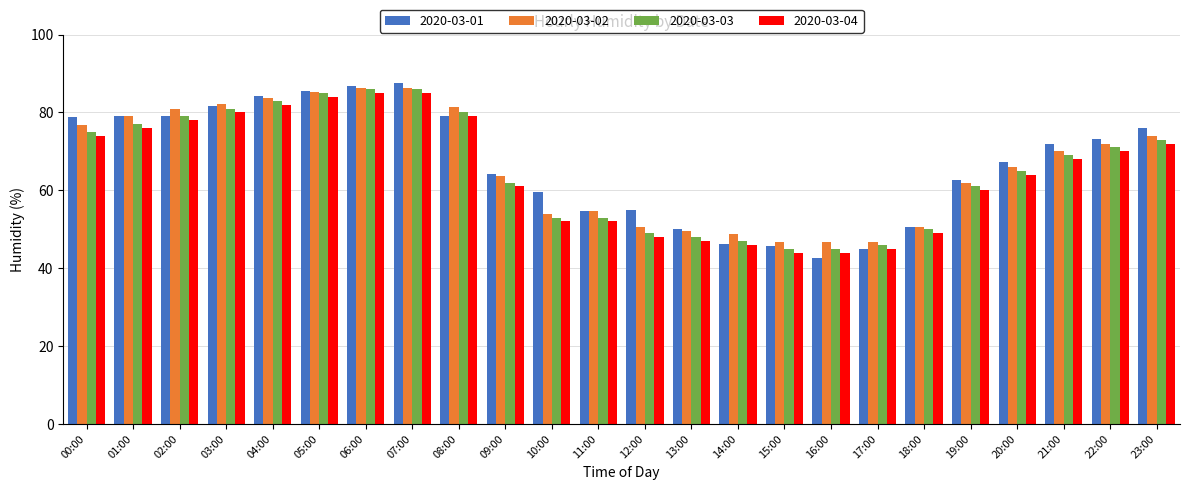

At which category does the chart reach its minimum across all series?

16:00